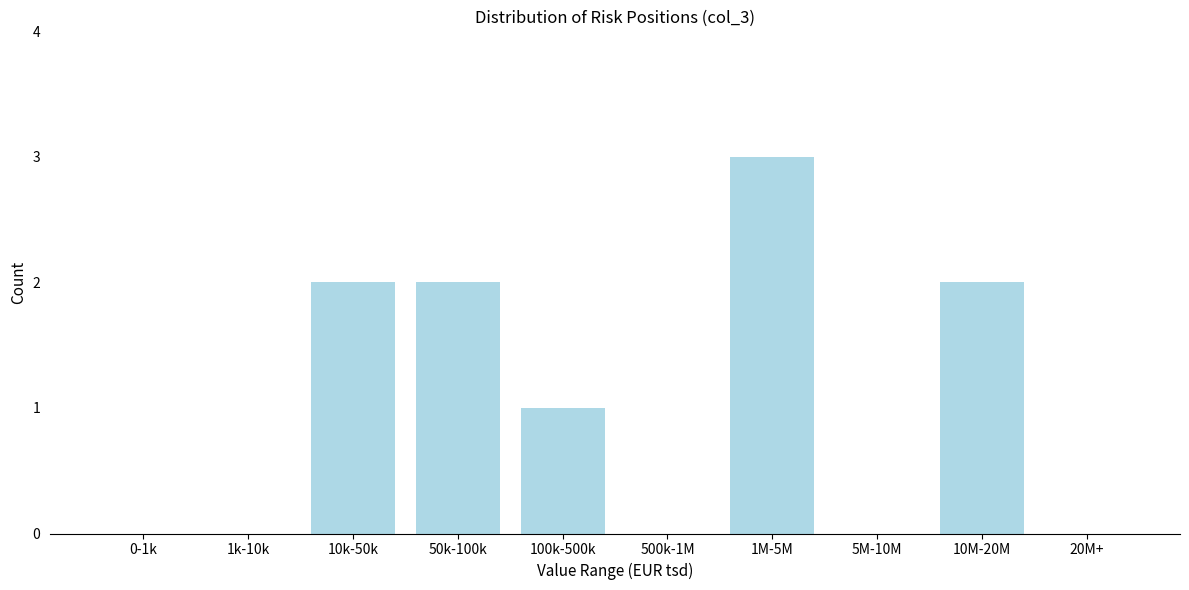

Reading right to left, what are all the values shown in this chart?

20M+=0	10M-20M=2	5M-10M=0	1M-5M=3	500k-1M=0	100k-500k=1	50k-100k=2	10k-50k=2	1k-10k=0	0-1k=0